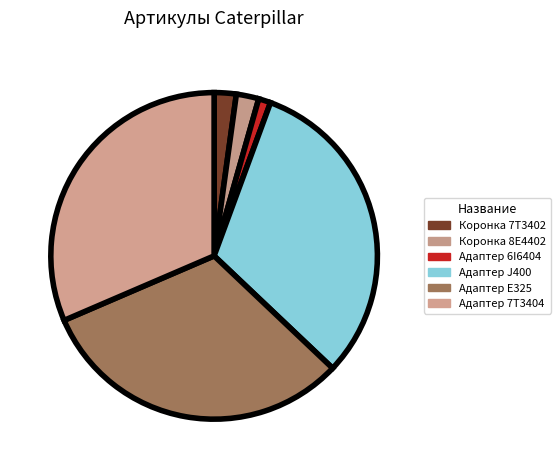

How many slices are in this pie chart?

6